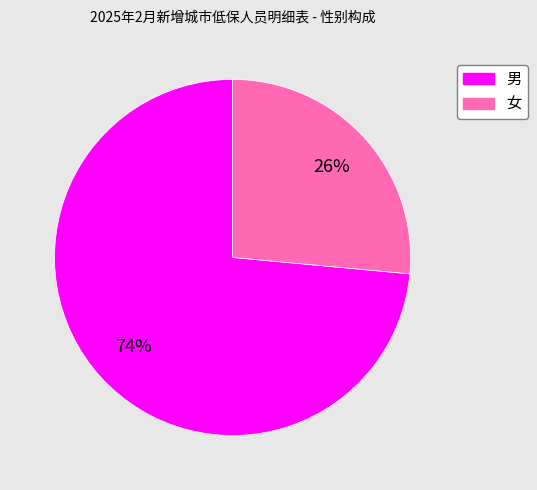

What is the smallest slice in the pie chart?

女